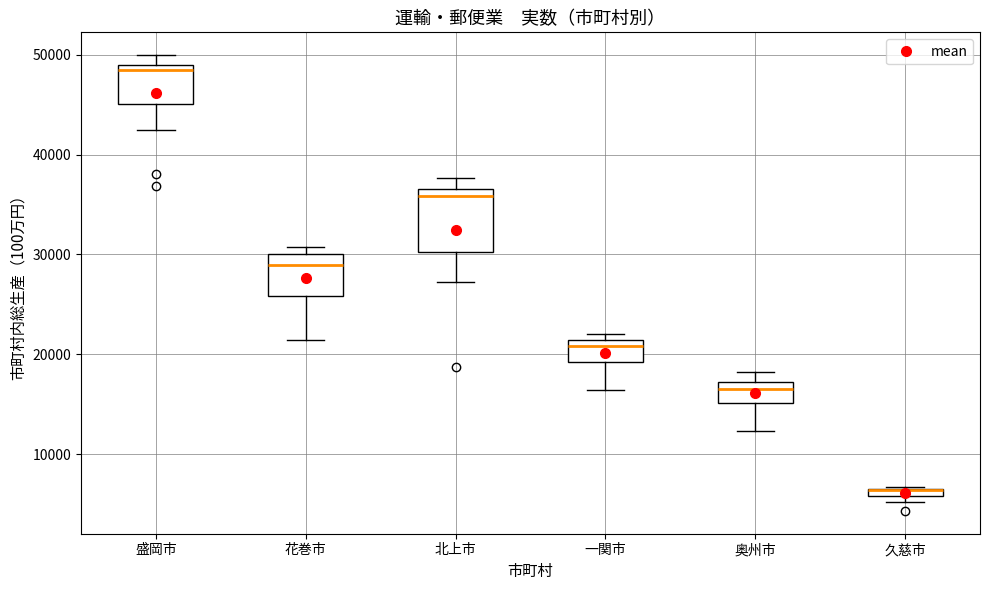

Comparing the boxes themselves (not the whiskers), which one is the tallest?

北上市